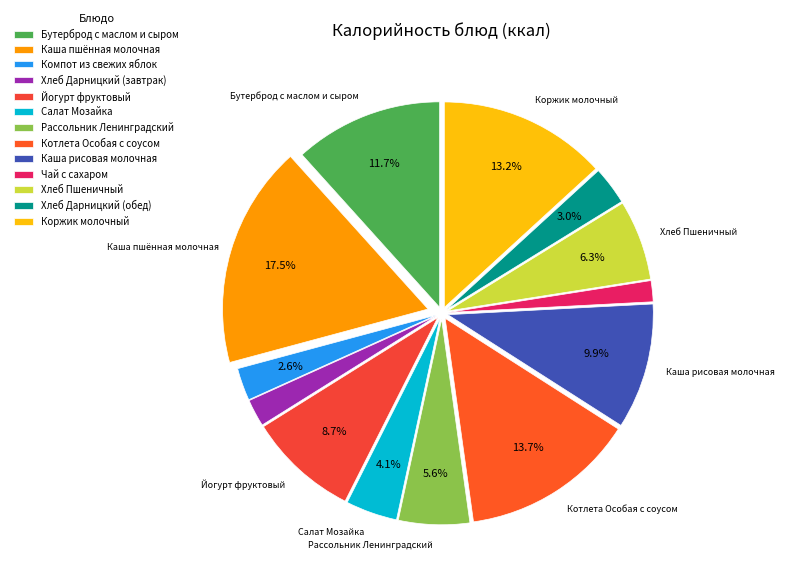

The Хлеб Пшеничный slice represents 6% of the pie. True or false?

True